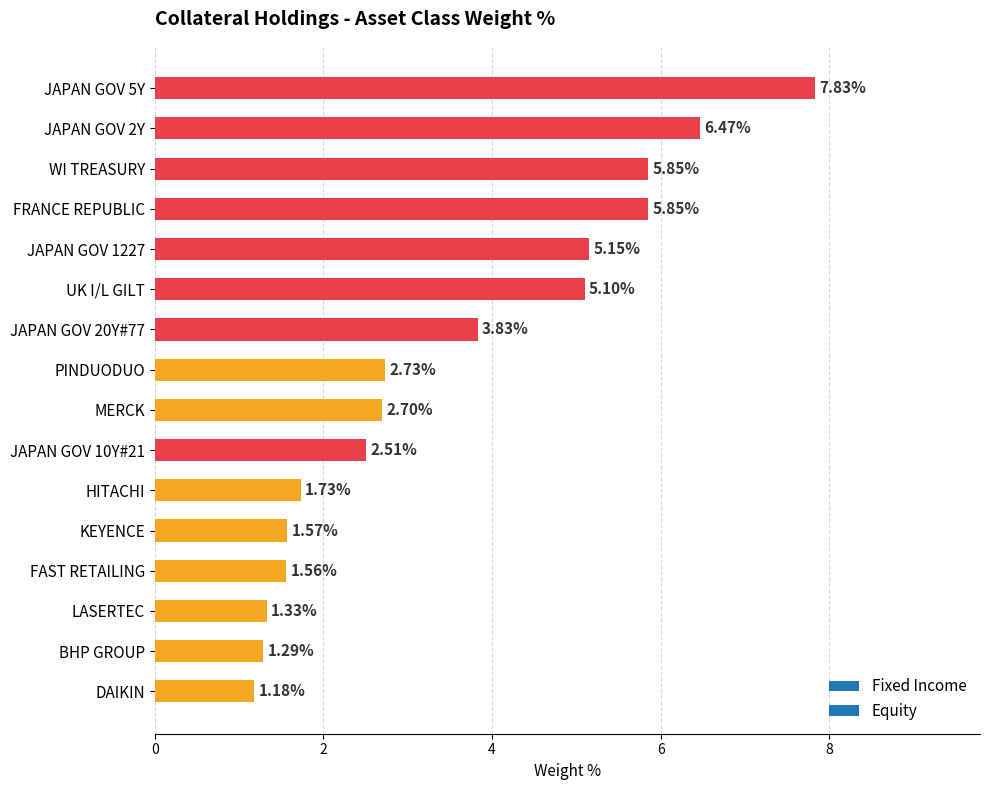

What is the sum of all values?

56.7